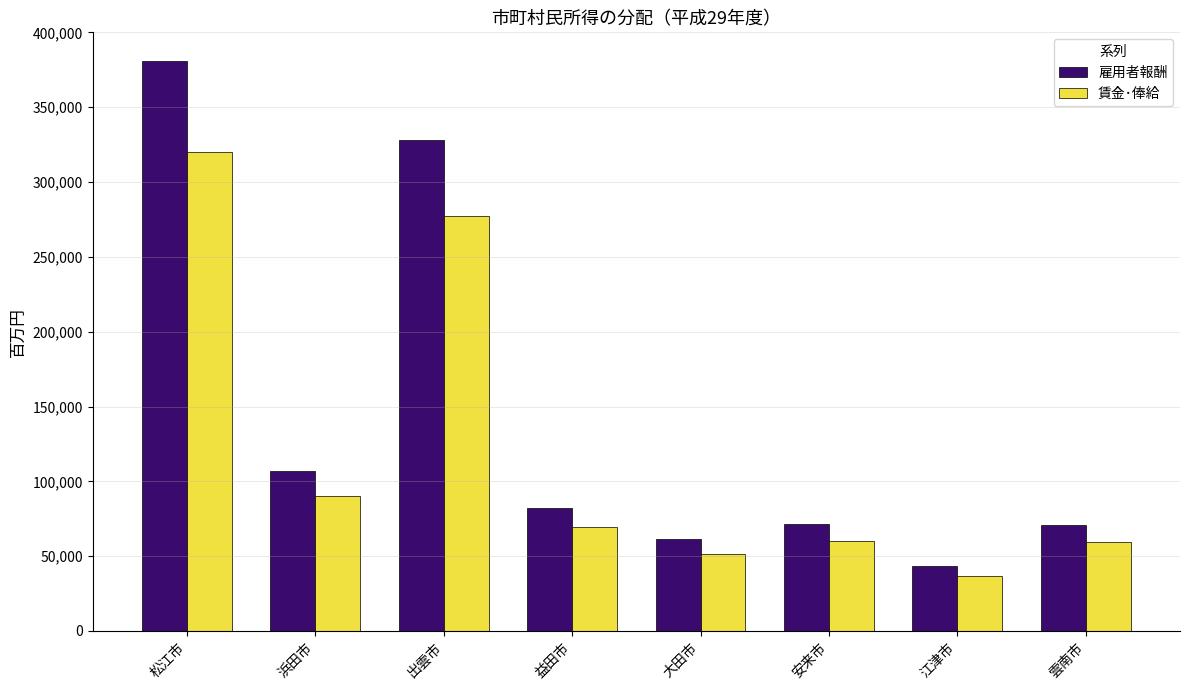

At which label does 雇用者報酬 reach its peak?

松江市